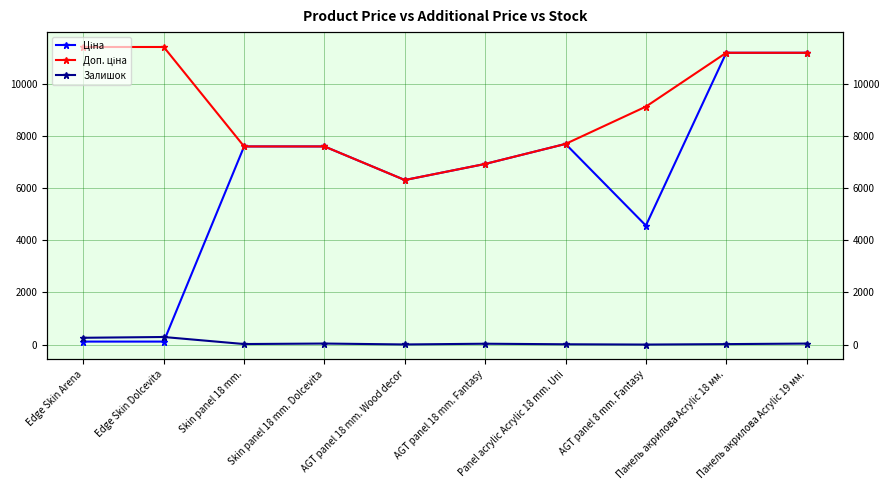

Does the chart have visible grid lines?

Yes